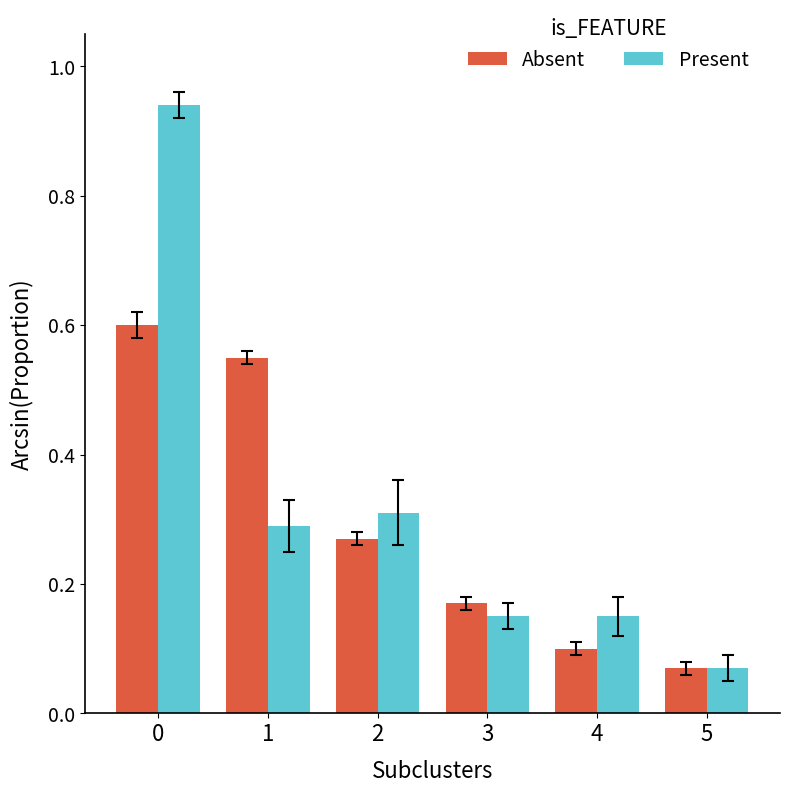

Which series has the largest total across all categories?

Present